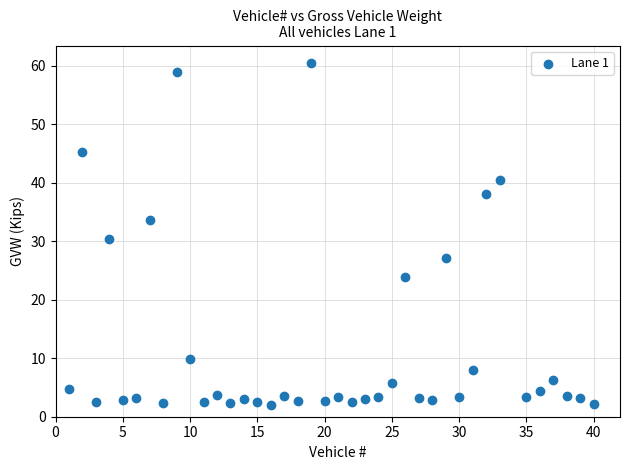

What is the range of X values (max minus min)?

39.0